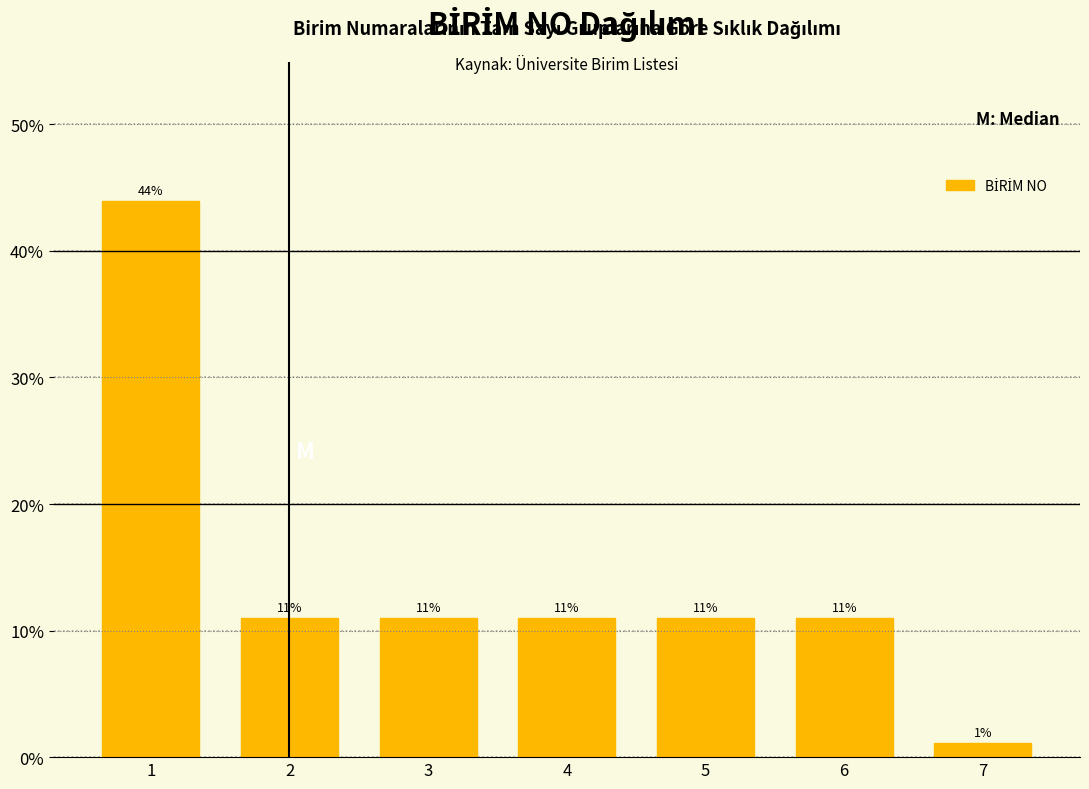

Is it true that the value at 1 is 22.6?

False